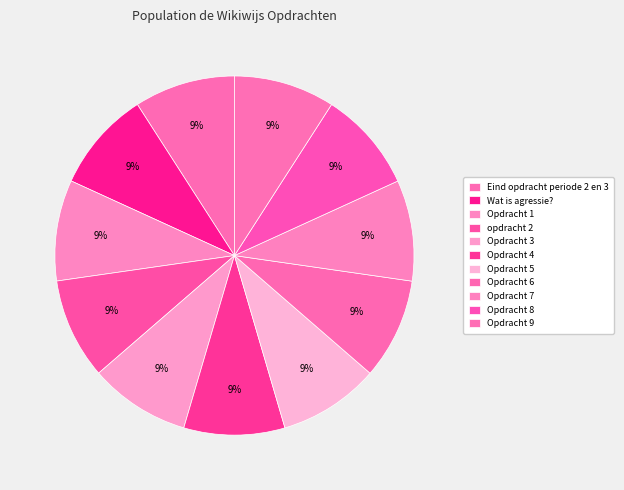

Is the sum of Opdracht 1 and Opdracht 6 greater than half?

No